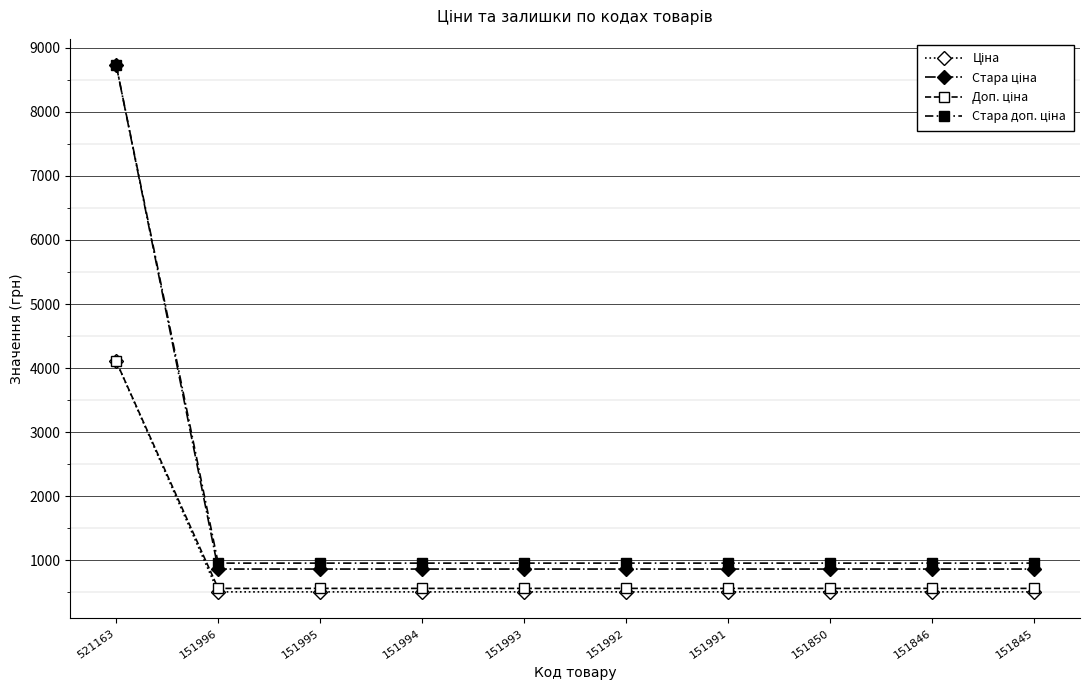

How many distinct data groups are displayed?

4